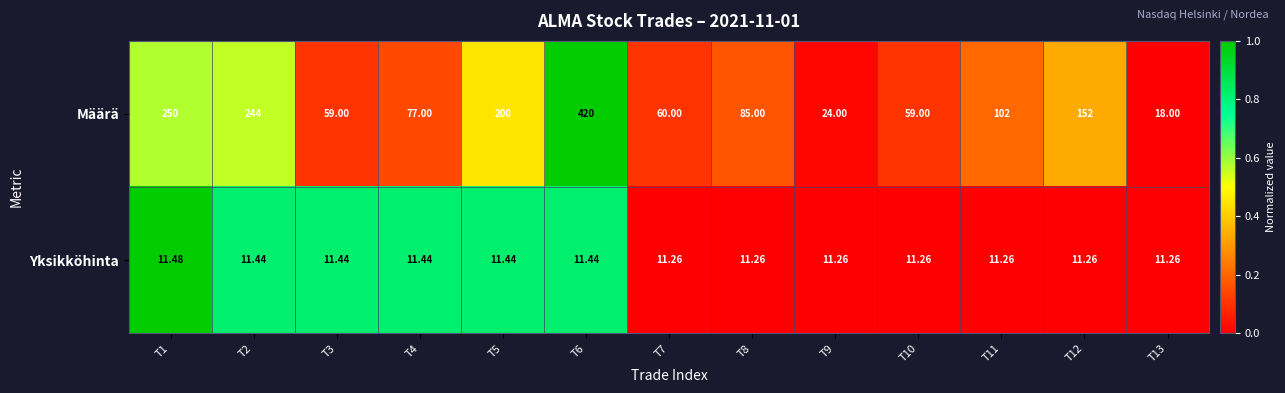

Which series has the largest range (max minus min)?

Määrä